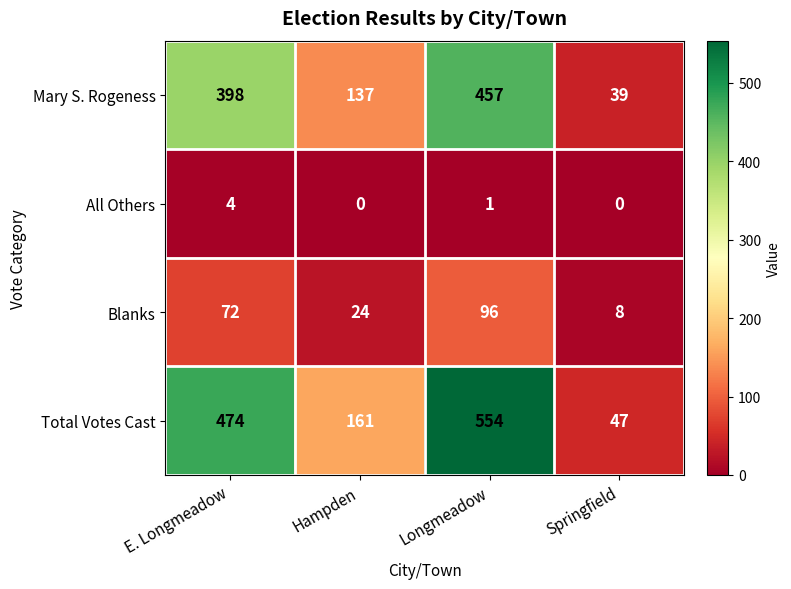

At which category does the chart reach its peak across all series?

Longmeadow